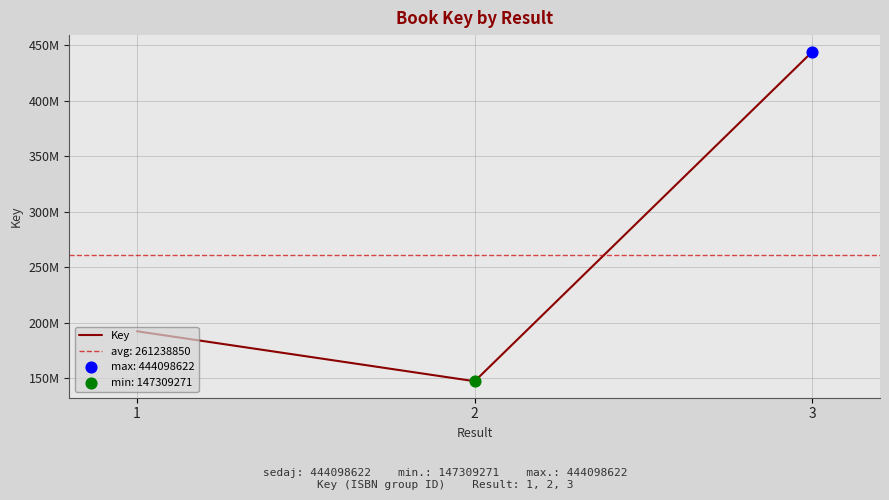

What is the ratio of the value at 1 to the value at 3?

0.4